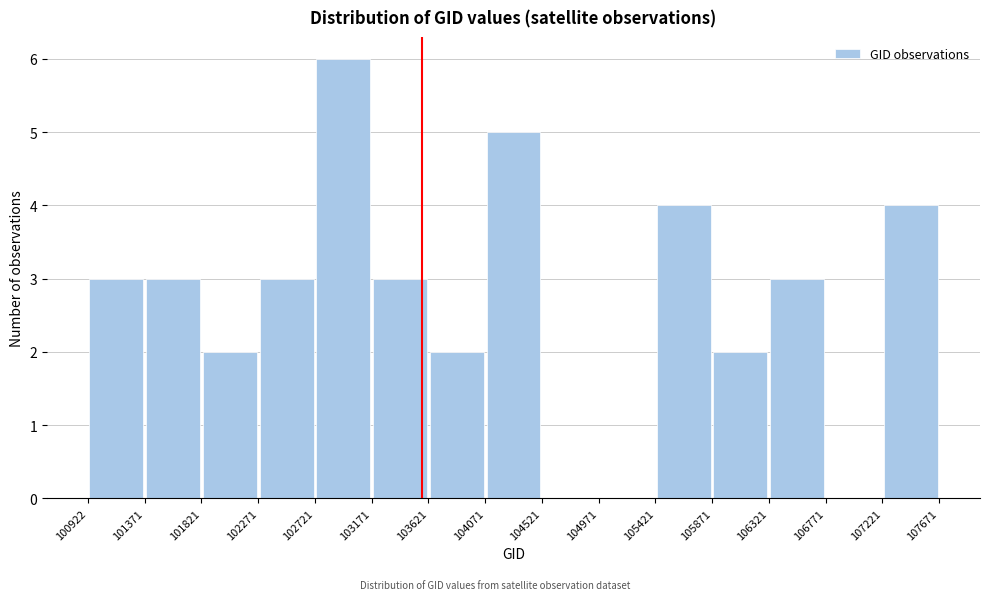

Reading left to right, transcribe this chart: for each bar, give the range it covers on the x-axis and its height. The values are not printed on the chart, so give them approximately, as read against the axis.

100922 to 101371: 3
101371 to 101821: 3
101821 to 102271: 2
102271 to 102721: 3
102721 to 103171: 6
103171 to 103621: 3
103621 to 104071: 2
104071 to 104521: 5
104521 to 104971: 0
104971 to 105421: 0
105421 to 105871: 4
105871 to 106321: 2
106321 to 106771: 3
106771 to 107221: 0
107221 to 107671: 4